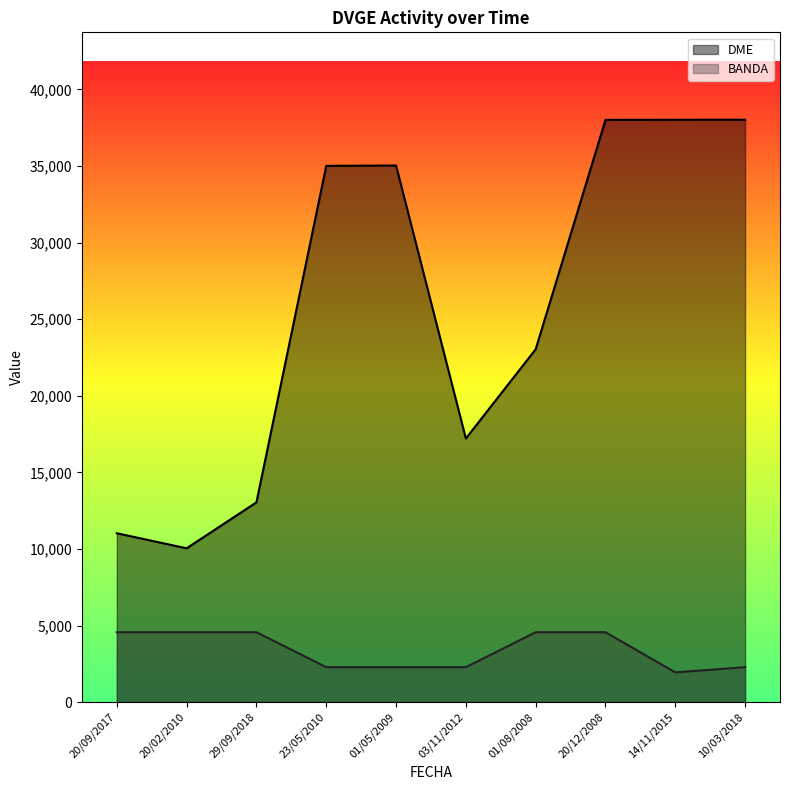

Reading left to right, transcribe all the data shown in this chart.

DME: 20/09/2017=11023.0	20/02/2010=10040.0	29/09/2018=13039.0	23/05/2010=35002.0	01/05/2009=35027.0	03/11/2012=17207.0	01/08/2008=23034.0	20/12/2008=38005.0	14/11/2015=38009.0	10/03/2018=38016.0
BANDA: 20/09/2017=4561.9	20/02/2010=4561.9	29/09/2018=4561.9	23/05/2010=2281.0	01/05/2009=2281.0	03/11/2012=2281.0	01/08/2008=4561.9	20/12/2008=4561.9	14/11/2015=1938.8	10/03/2018=2281.0